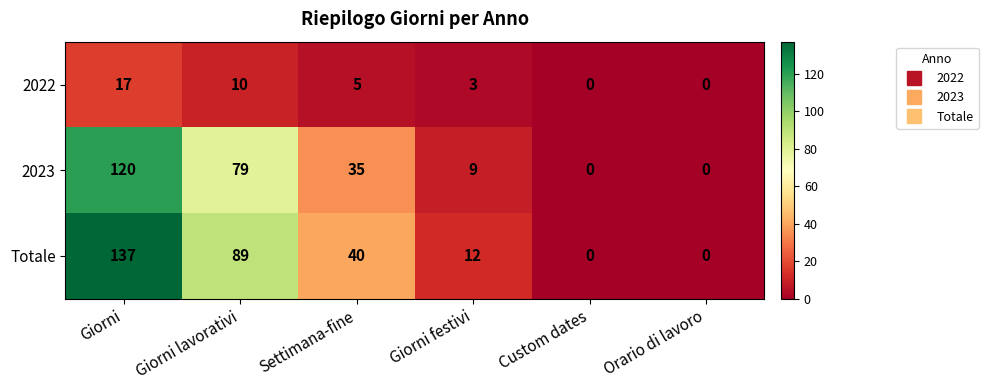

The value of 2023 at Settimana-fine is 7. True or false?

False